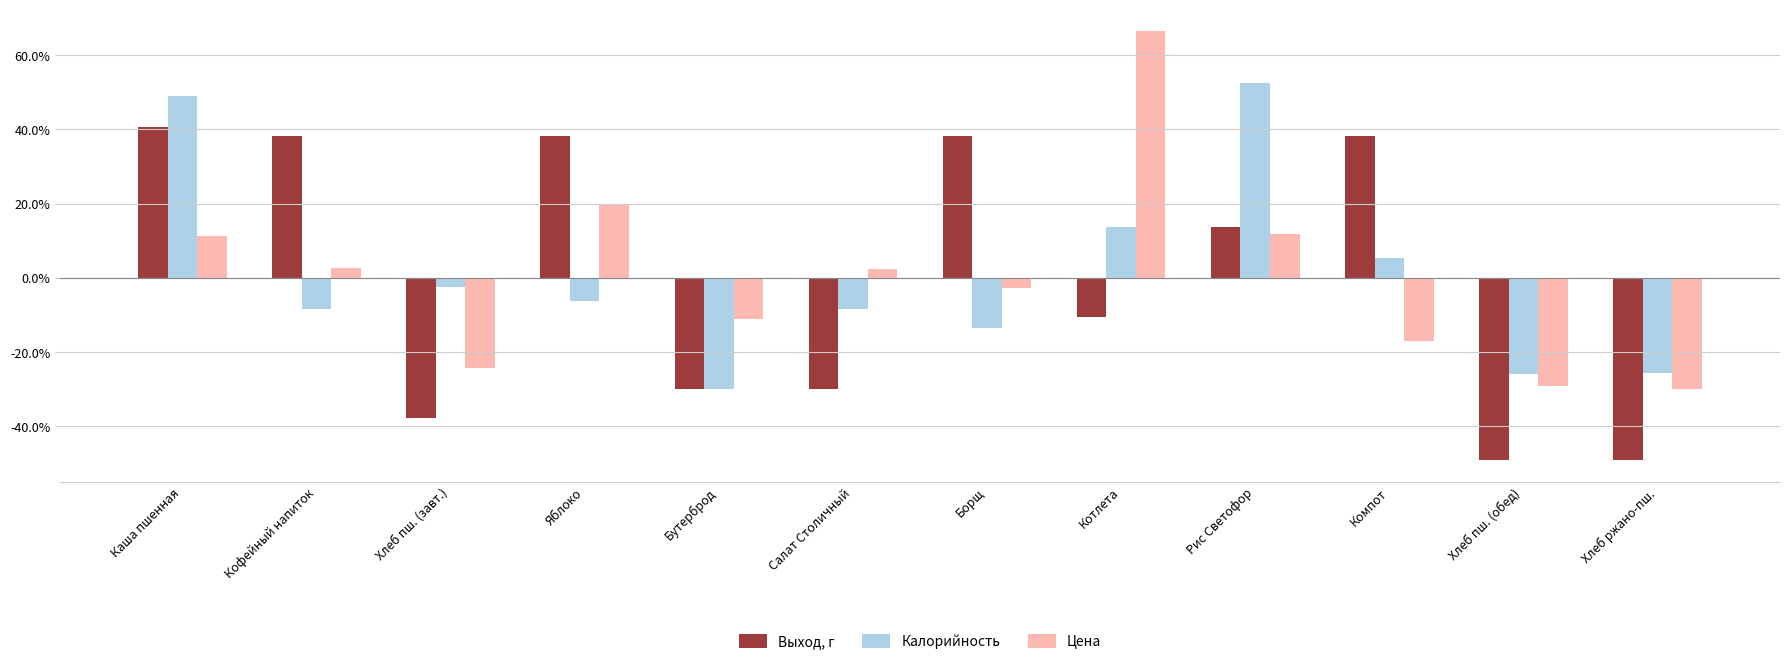

What is the difference between the highest and lowest values at Каша пшенная?

37.7